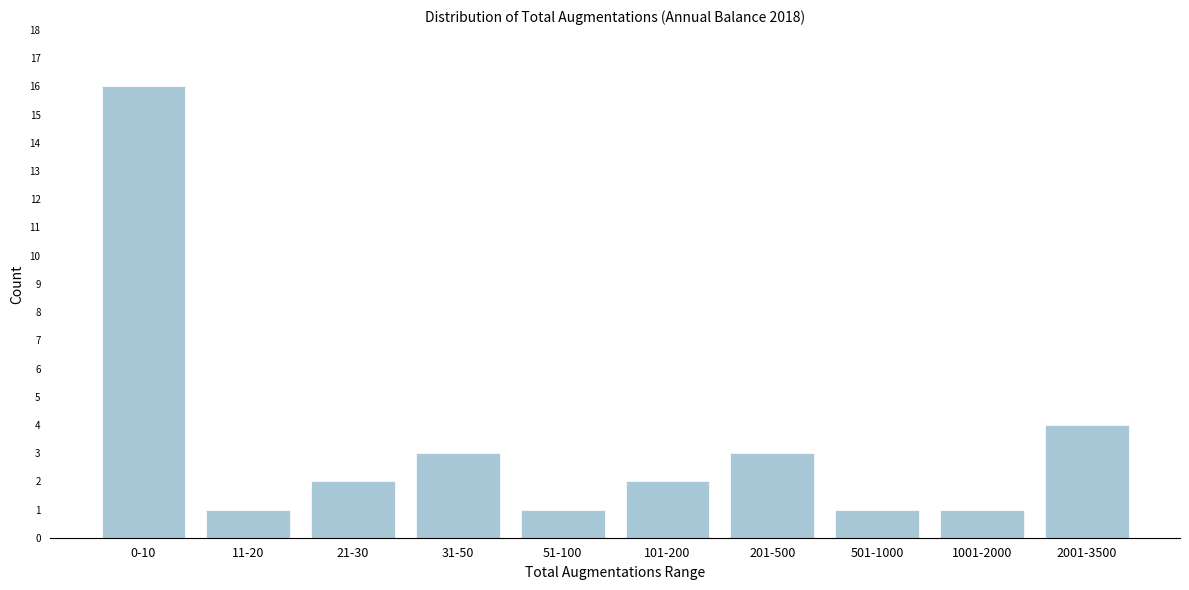

Reading left to right, what are all the values shown in this chart?

16	1	2	3	1	2	3	1	1	4